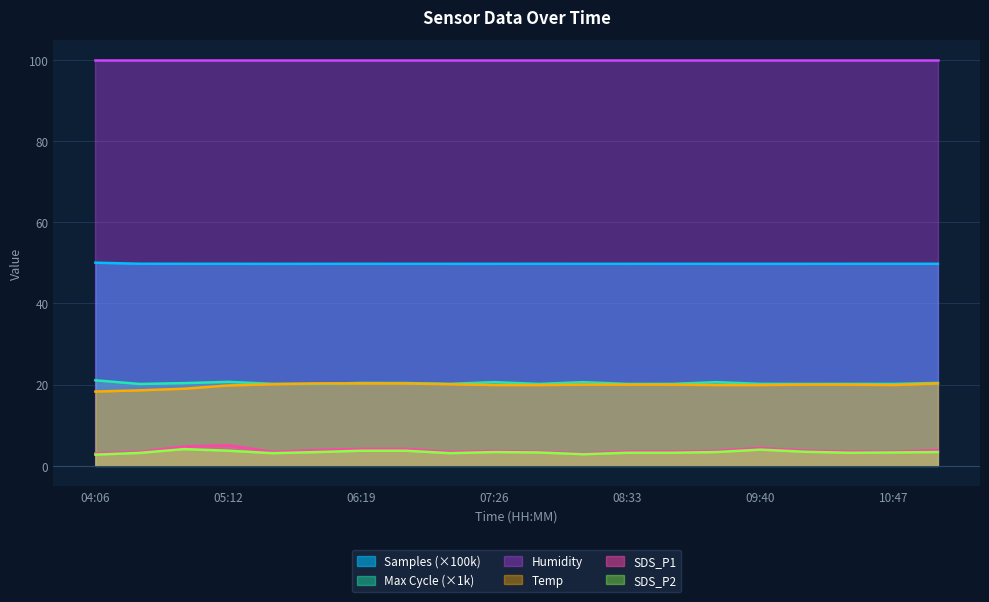

True or false: Samples and Temp cross at least once.

False